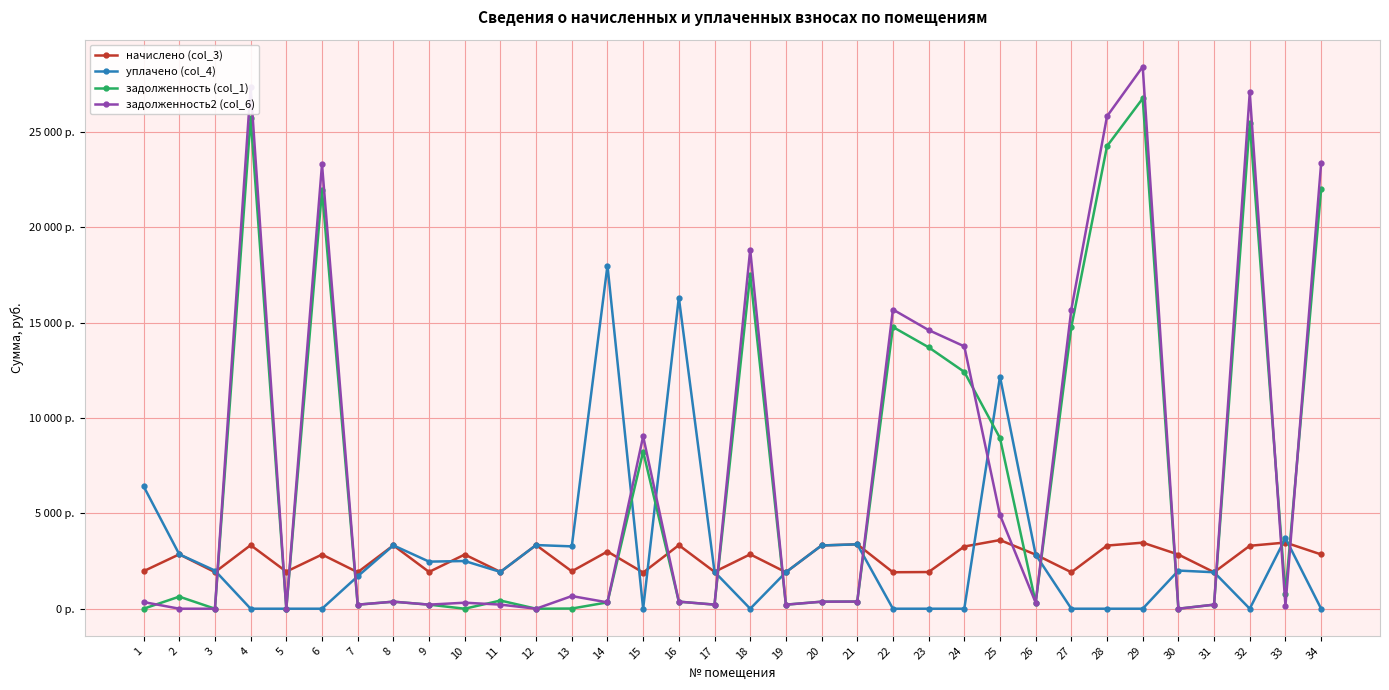

What is the difference between the maximum and minimum values in the уплачено (col_4) series?

17994.4